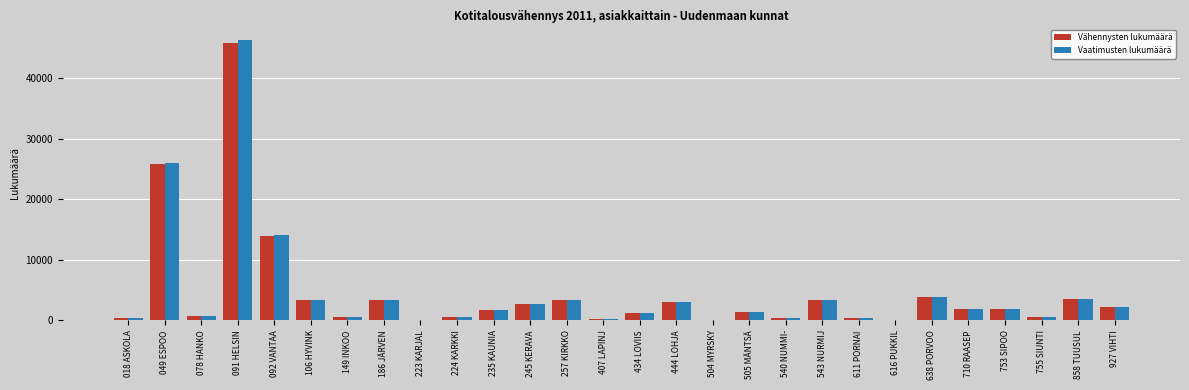

At which category is the sum across all series the highest?

091 HELSIN